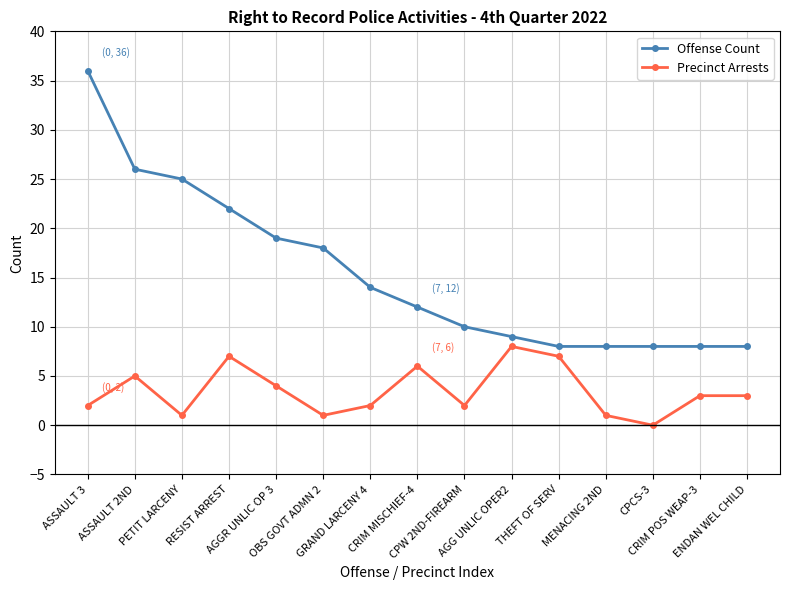

Does the chart have visible grid lines?

Yes